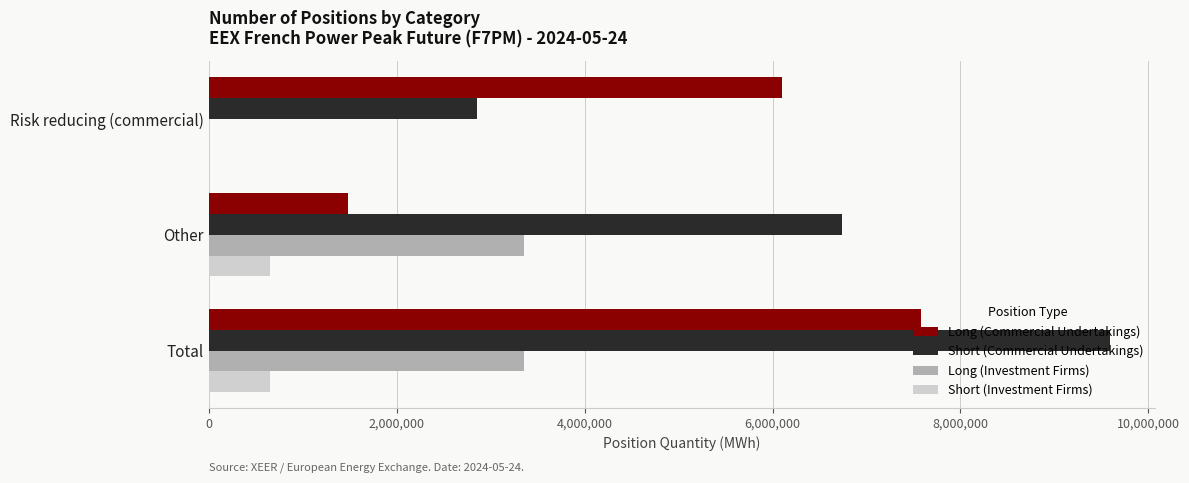

Read the Short (Commercial Undertakings) value at Total.

9588024